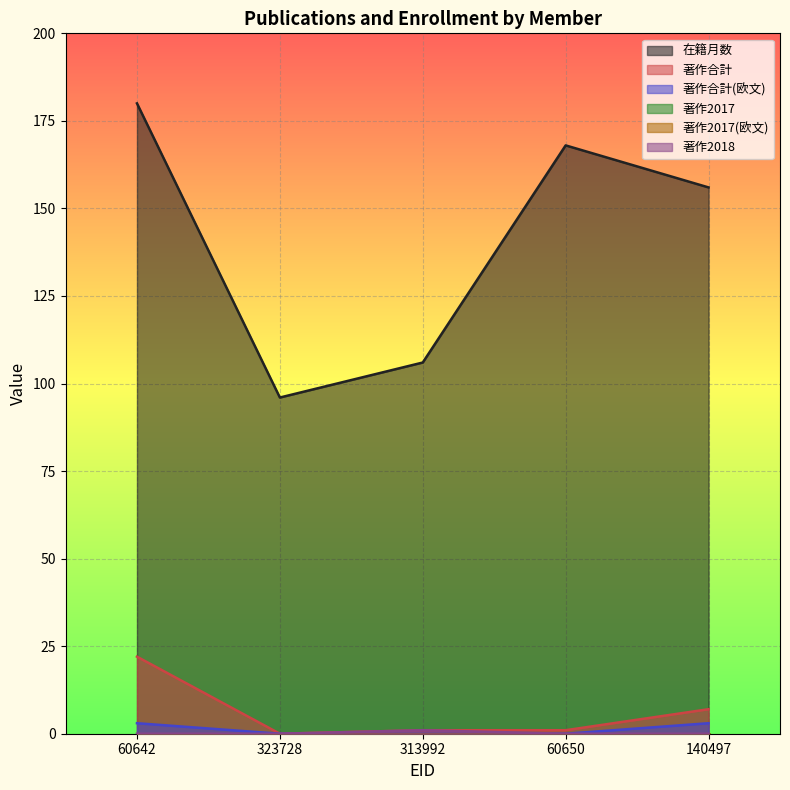

What is the value of the 在籍月数 point at the 2nd from the left?

96